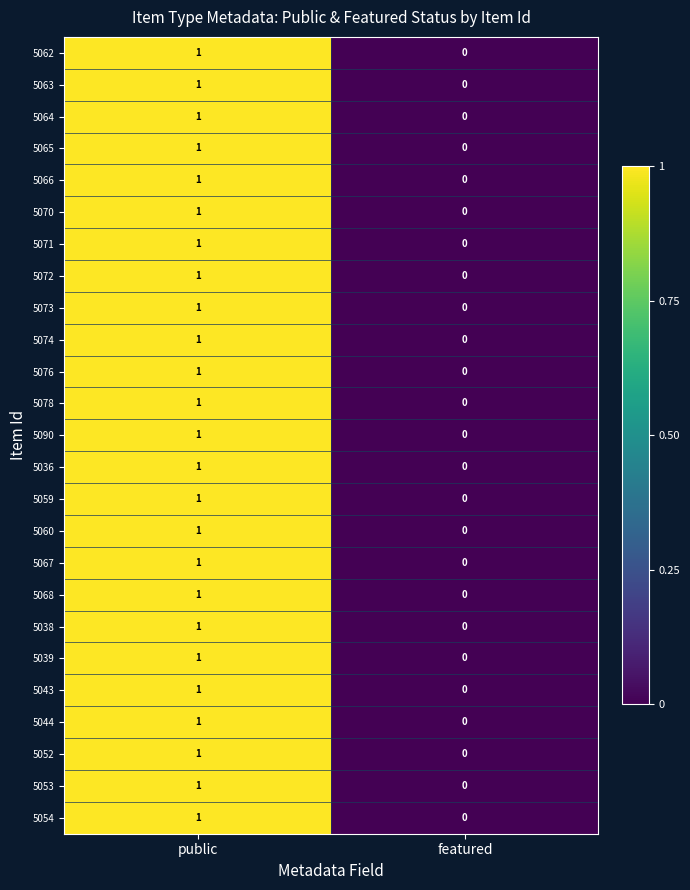

How many categories are shown in the chart?

2